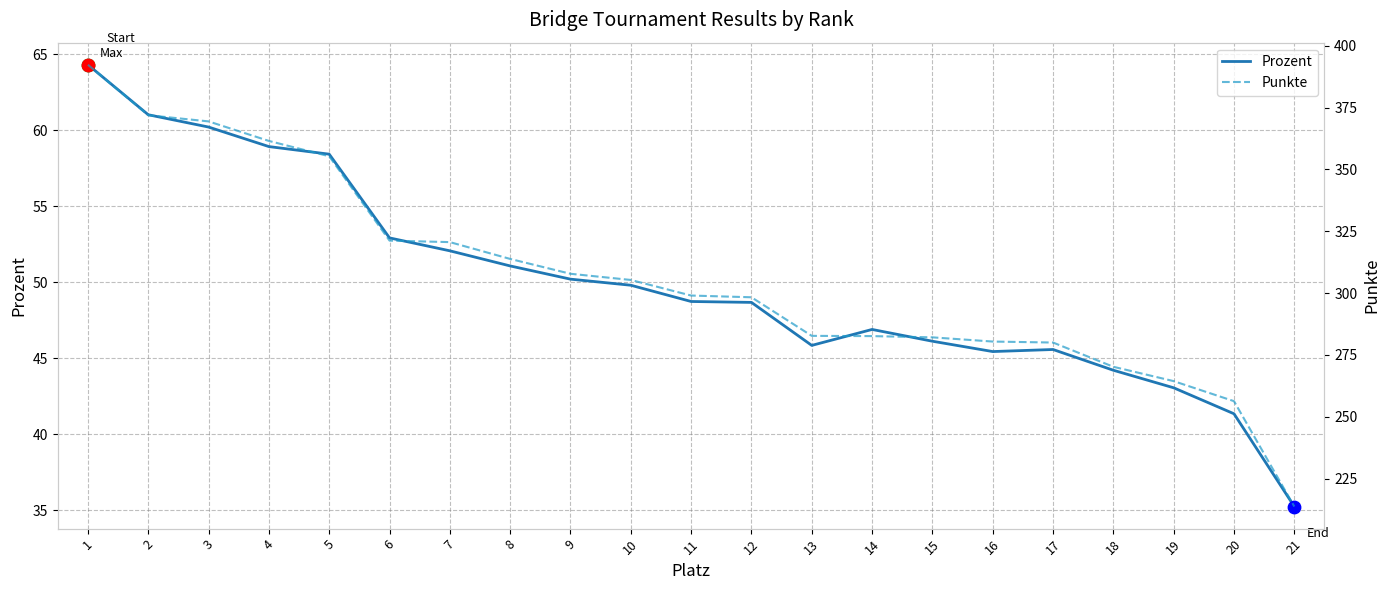

What is the total value across all series at 19?

307.5